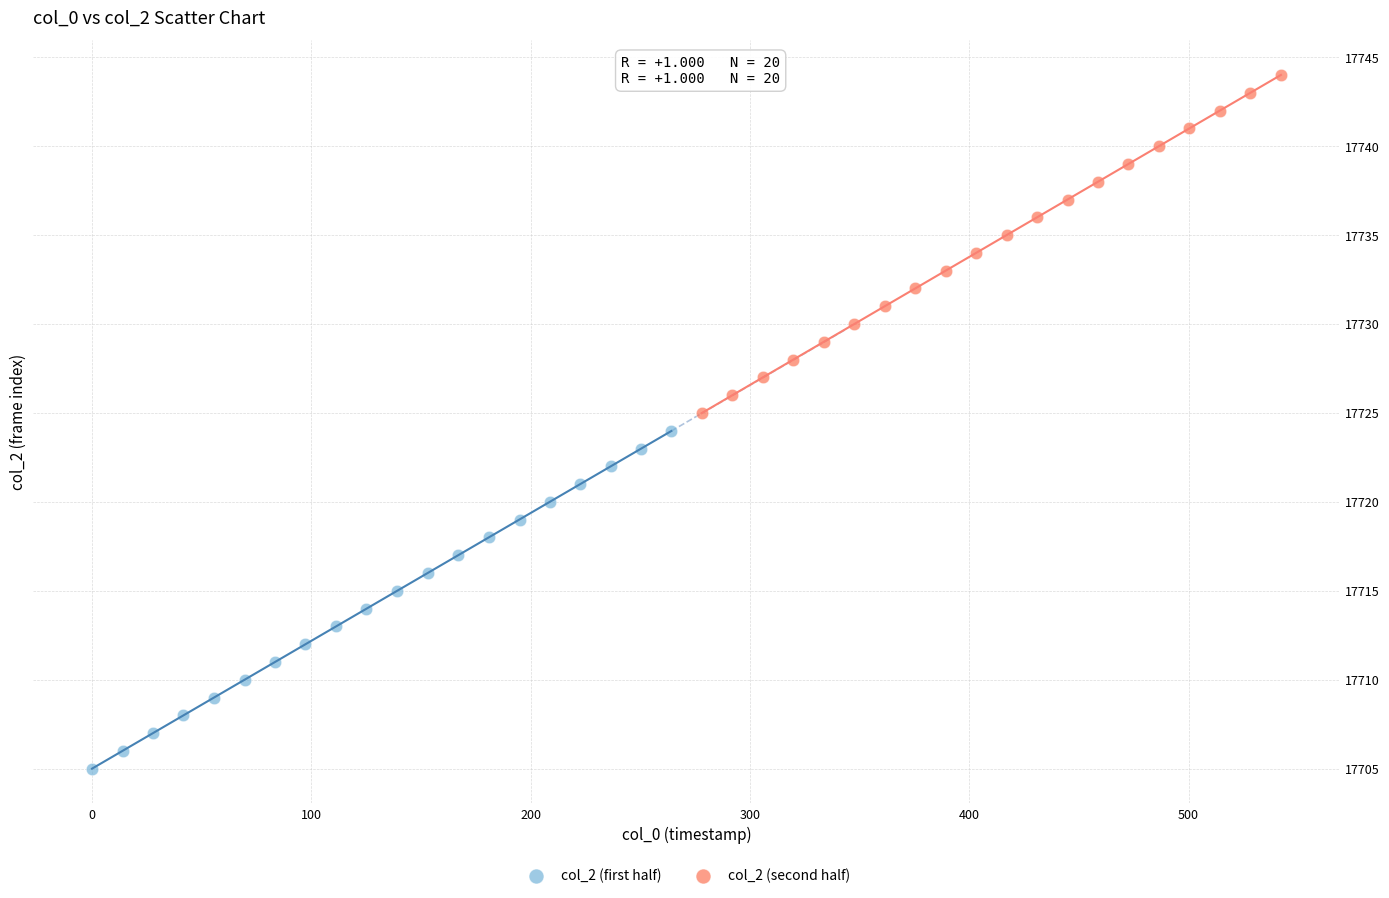

Which series contains the lowest Y value?

col_2 (first half)